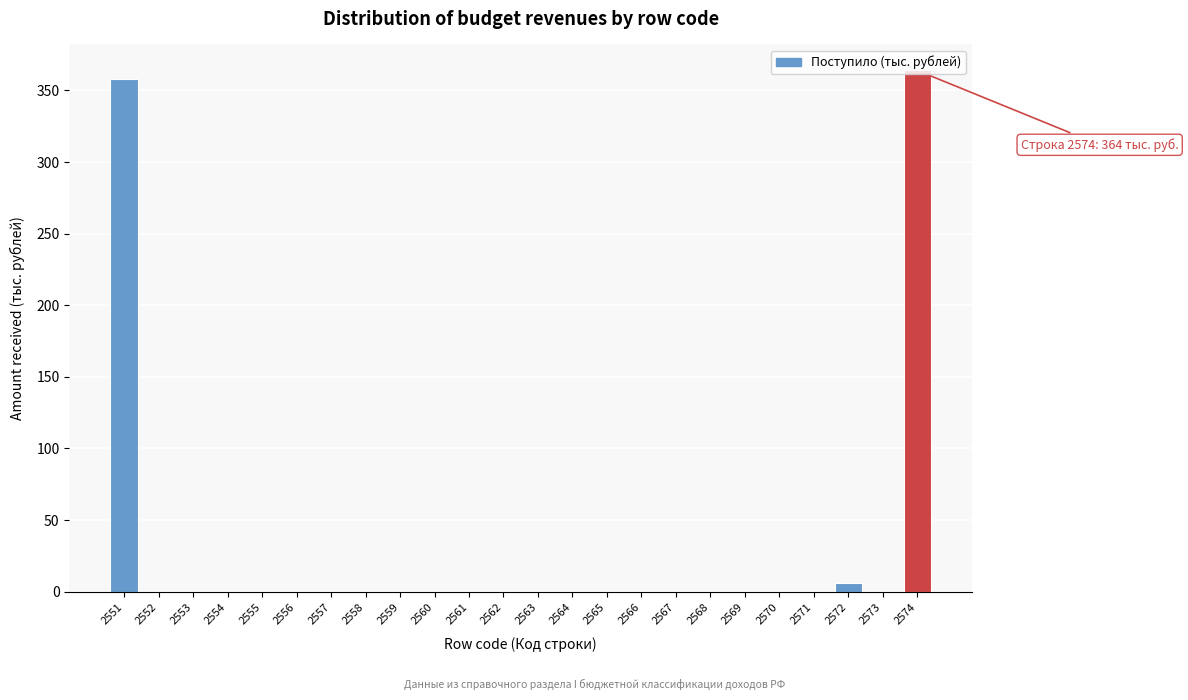

Between 2568 and 2551, which is larger?

2551